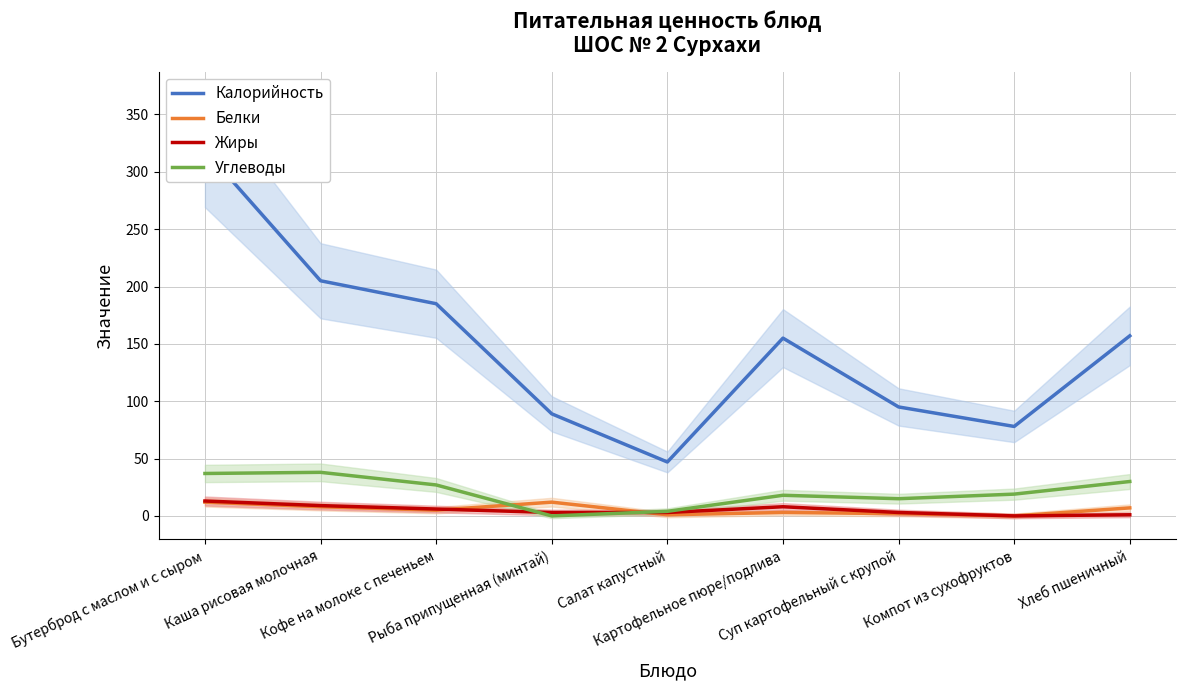

How many interior local valleys does the Белки series have?

3